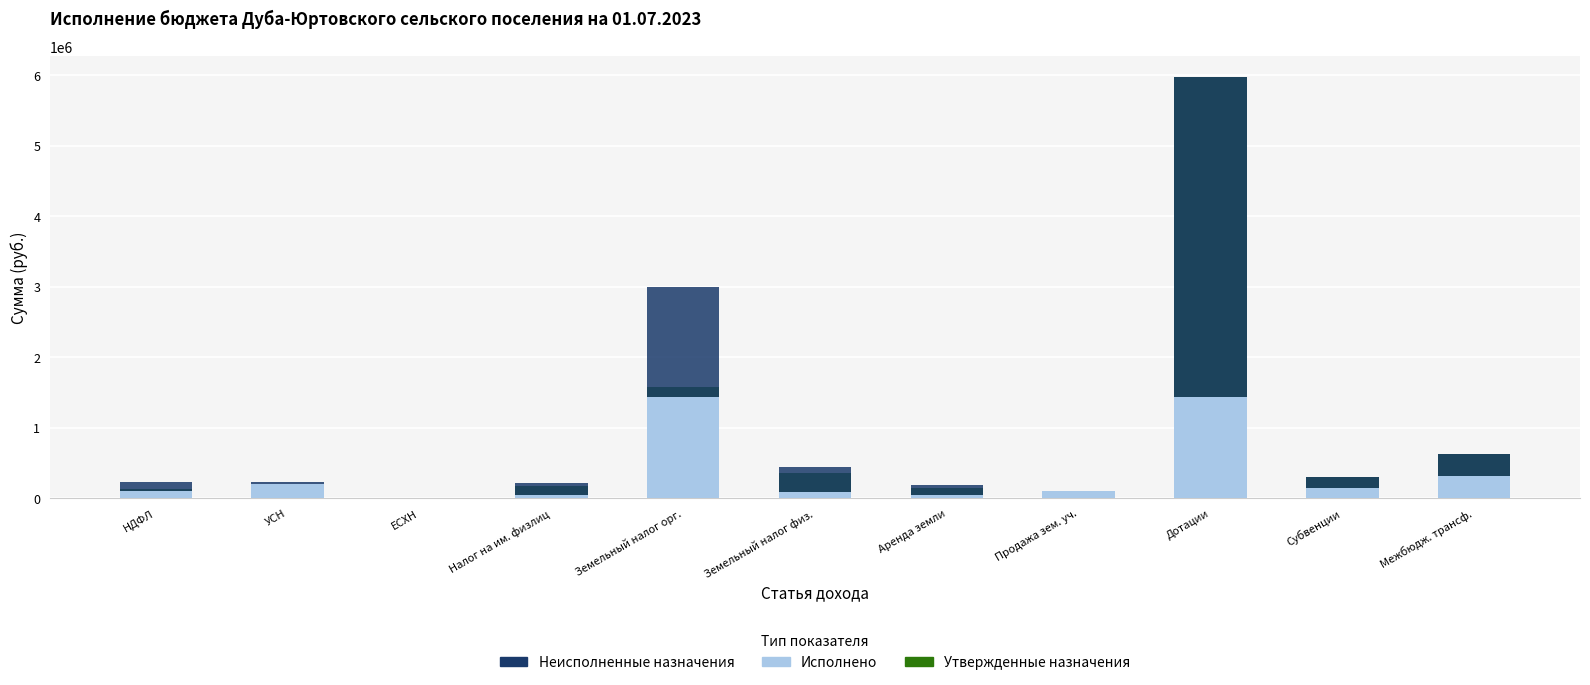

Reading left to right, what are all the values shown in this chart?

Утвержденные назначения: 133000.0	28000.0	2000.0	171000.0	1571000.0	354000.0	142900.0	30000.0	5969407.0	301957.0	628680.0
Исполнено: 100279.4	207250.8	0.0	38984.8	1431058.8	87863.1	49447.7	100162.0	1431498.0	150978.5	314340.0
Неисполненные назначения: 133000.0	28000.0	2000.0	171000.0	1571000.0	354000.0	142663.0	0.0	4537909.0	150978.5	314340.0